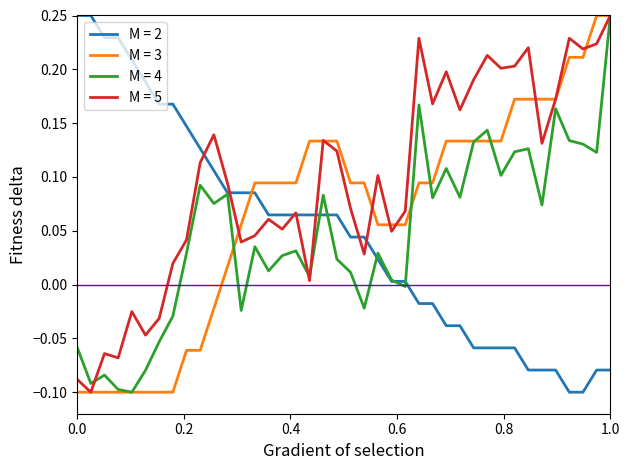

How many lines are shown in the chart?

4